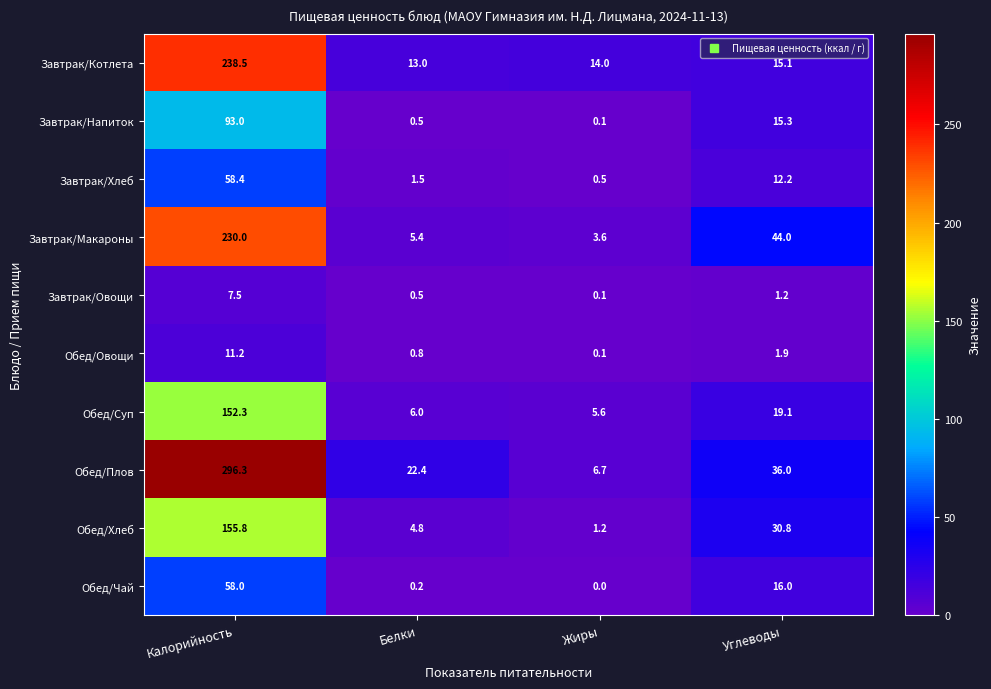

What is the total value across all series at Калорийность?

1301.0